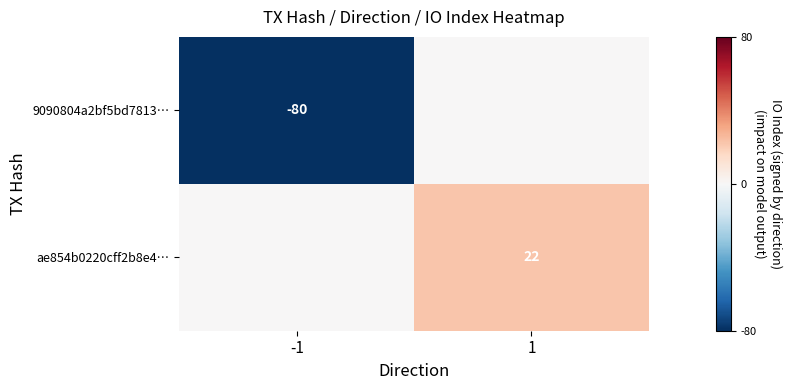

The value of 9090804a2bf5bd7813… at -1 is -80. True or false?

True